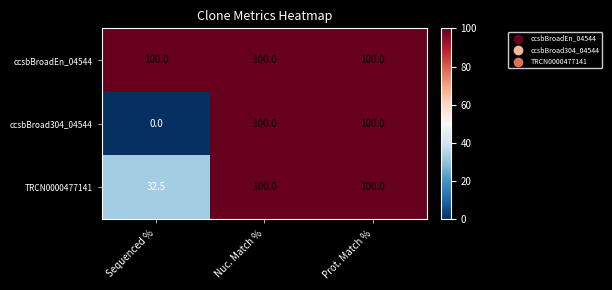

Reading right to left, list all the values displayed in this chart.

ccsbBroadEn_04544: Prot. Match %=100.0	Nuc. Match %=100.0	Sequenced %=100.0
ccsbBroad304_04544: Prot. Match %=100.0	Nuc. Match %=100.0	Sequenced %=0.0
TRCN0000477141: Prot. Match %=100.0	Nuc. Match %=100.0	Sequenced %=32.5